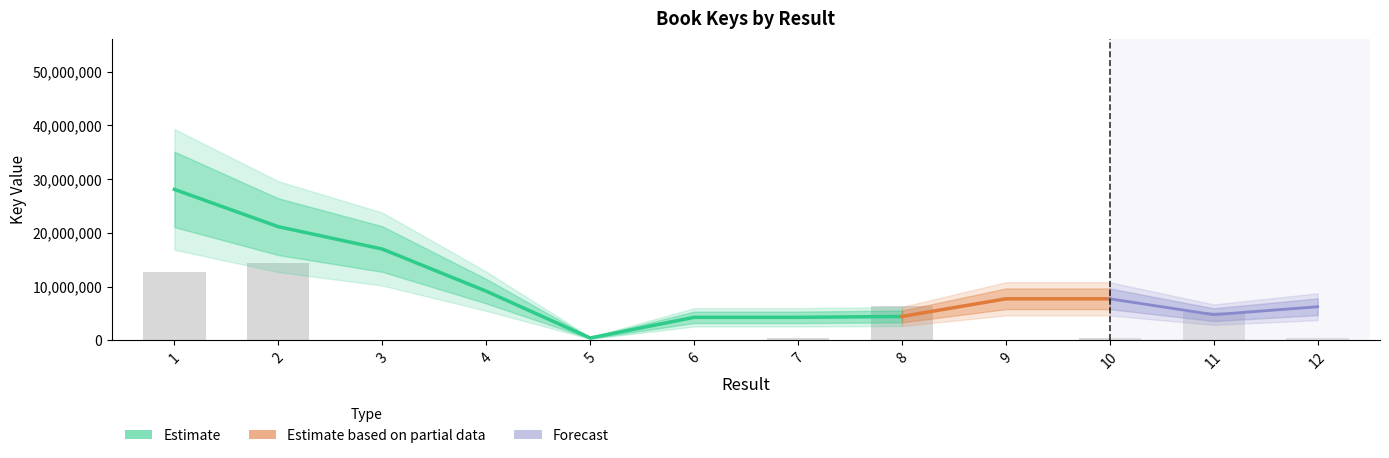

How many bars are there in total?

12